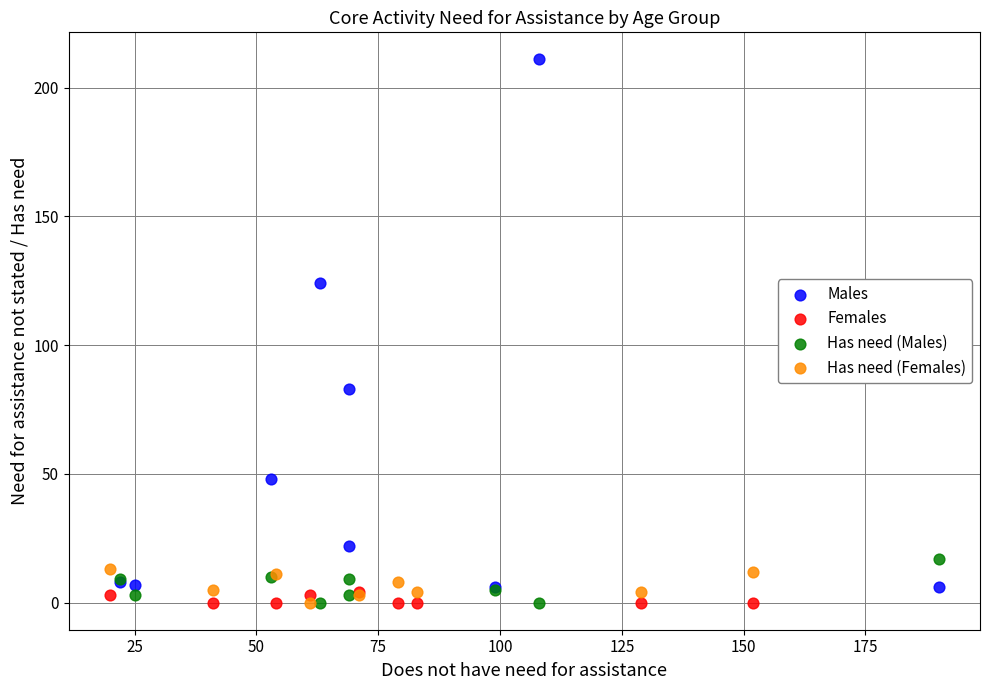

What are all the series names shown in the legend?

Males, Females, Has need (Males), Has need (Females)